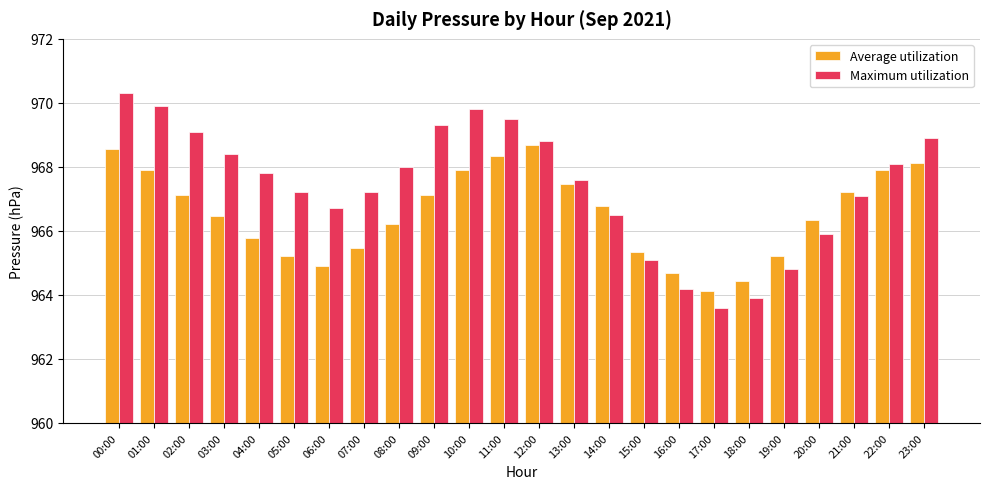

List the series in order of their peak value, highest first.

Maximum utilization, Average utilization